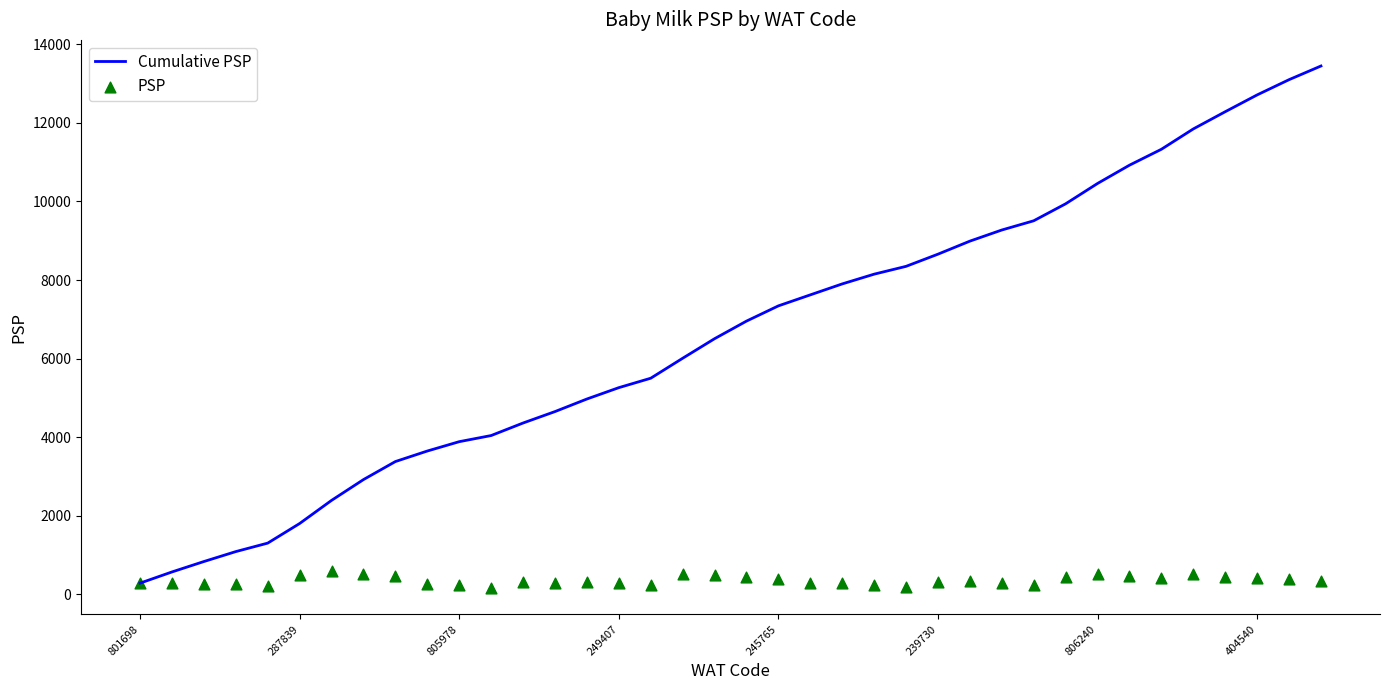

Which series reaches the maximum Y coordinate?

Cumulative PSP